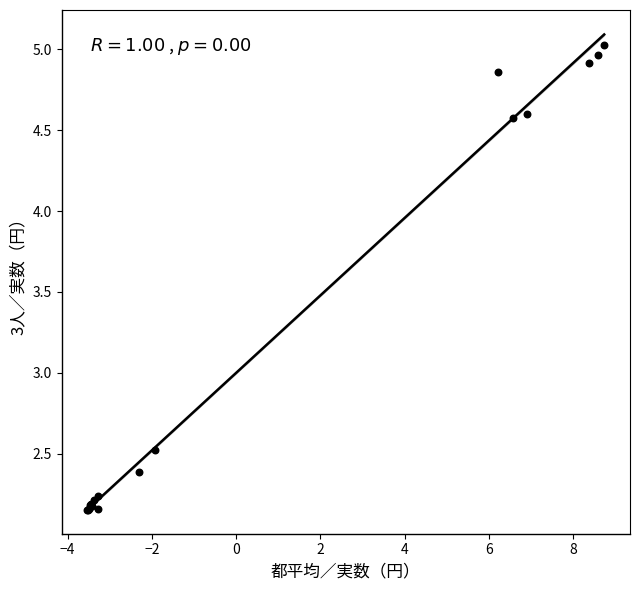

What Y value in the scatter plot is closest to 3?

2.5